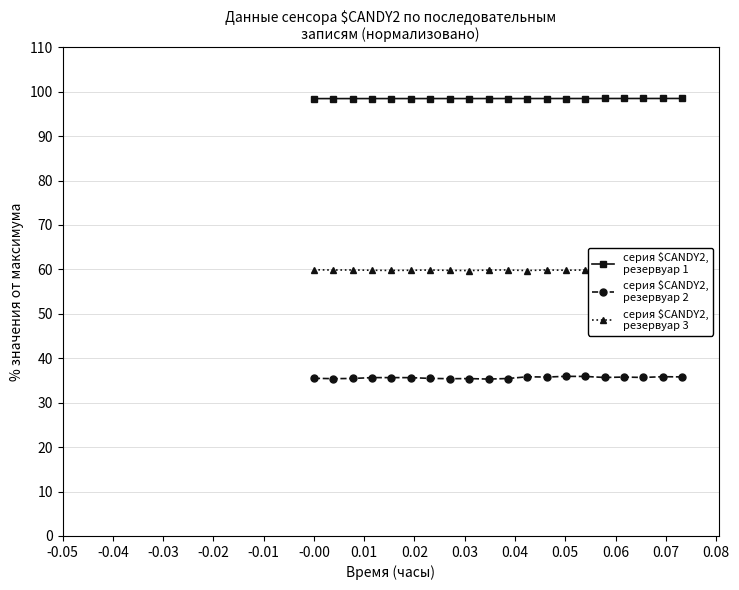

At how many categories does at least one series exceed 87?

20